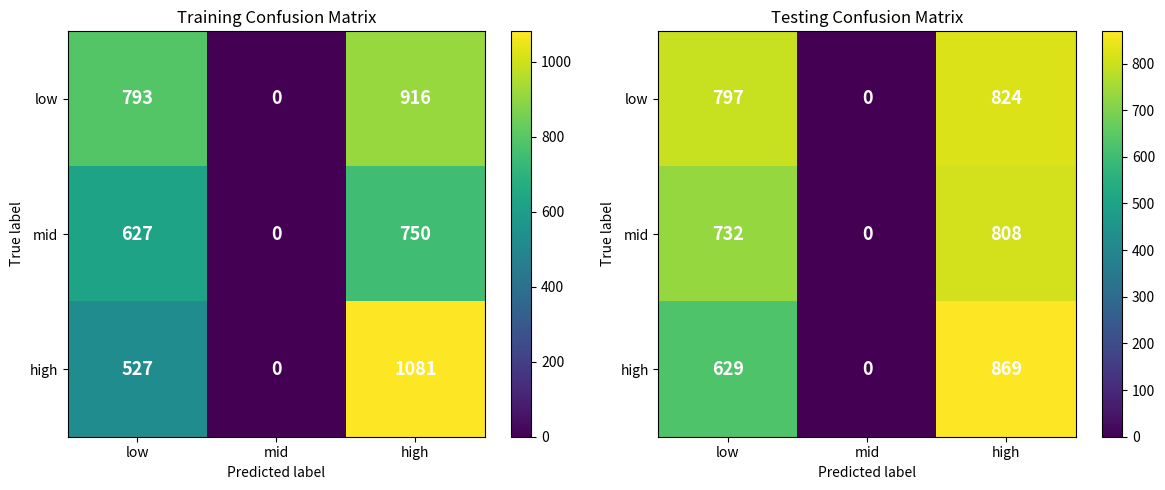

What is the difference between the maximum and minimum values in the low series?

824